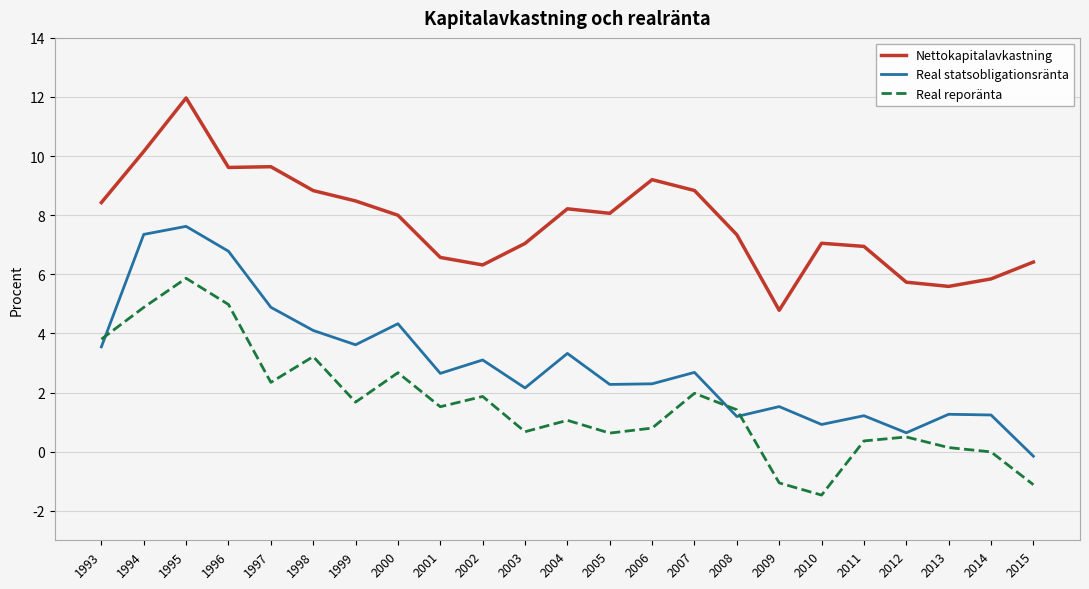

At which category is the sum across all series the highest?

1995